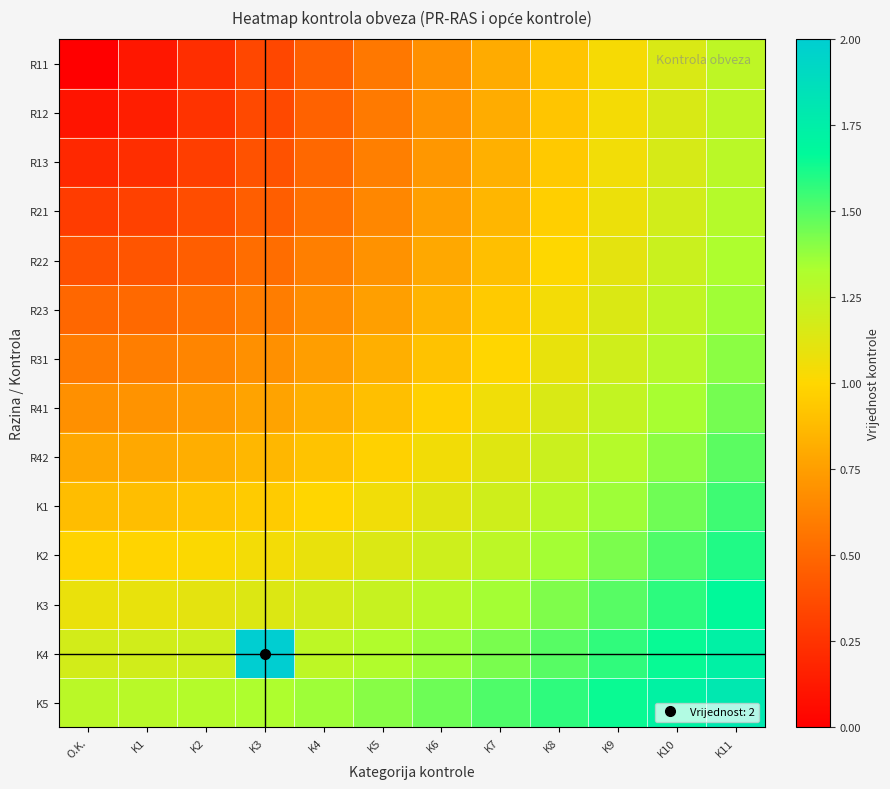

Which series has the largest total across all categories?

K5